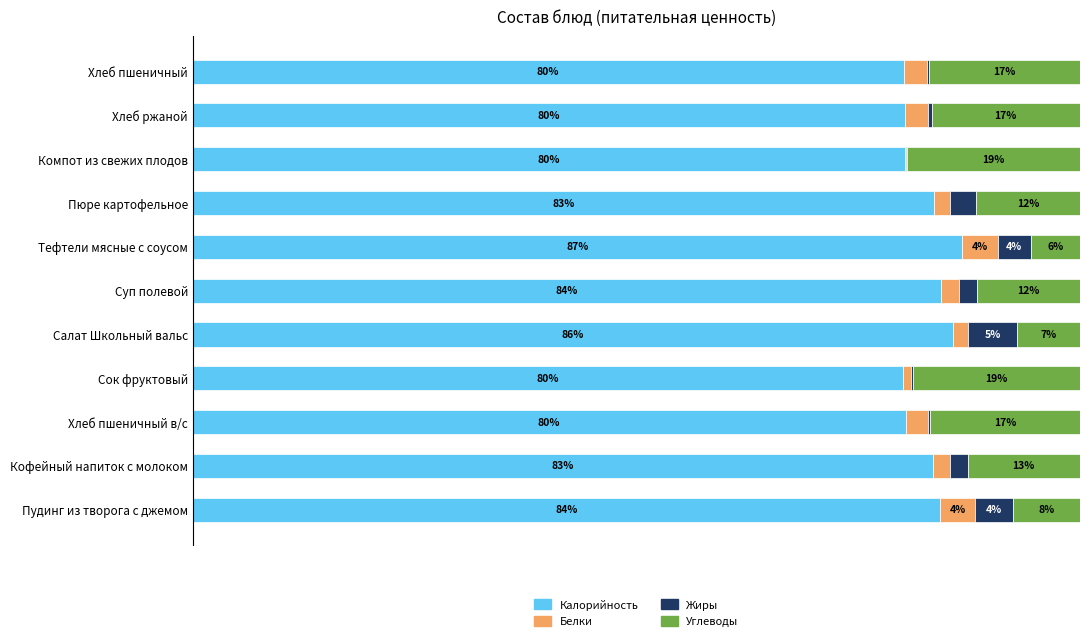

Which category has the highest value in the Калорийность series?

Тефтели мясные с соусом